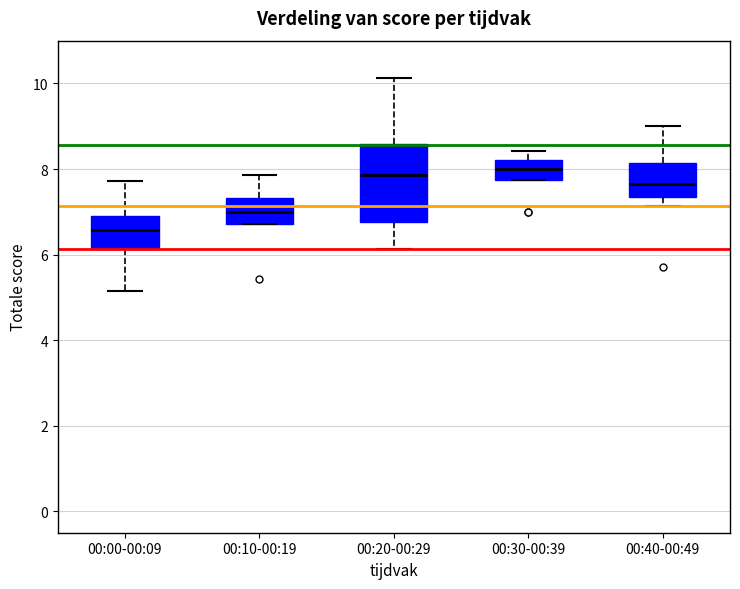

Where does the median line of the box for 00:20-00:29 sit on the y-axis? The values are not printed on the chart, so give them approximately, as read against the axis.

7.8